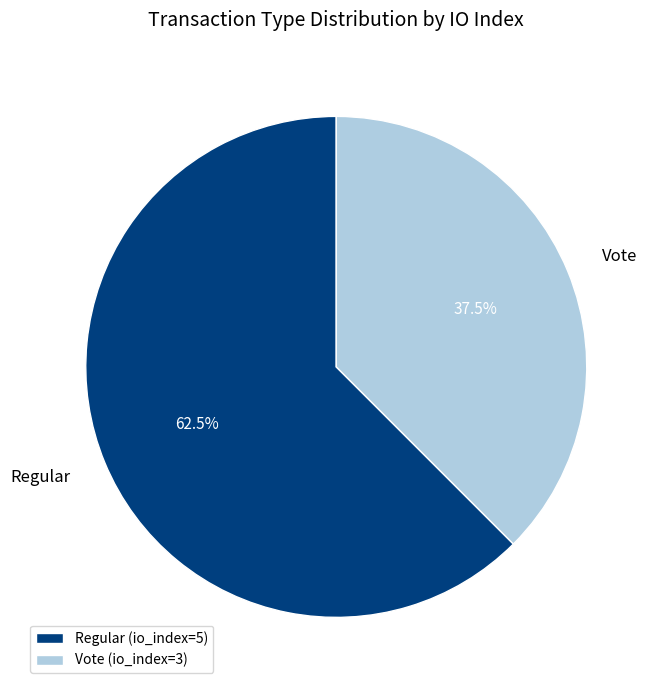

Is it true that Regular (io_index=5) is 52% of the pie?

False